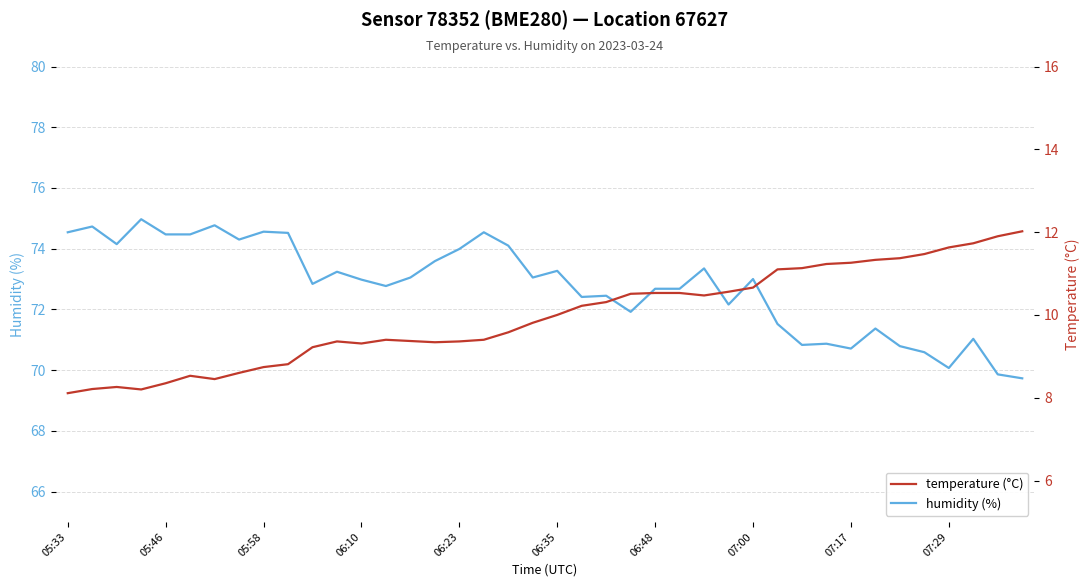

Reading left to right, list all the values displayed in this chart.

humidity (%): 74.5	74.7	74.2	75.0	74.5	74.5	74.8	74.3	74.6	74.5	72.8	73.2	73.0	72.8	73.0	73.6	74.0	74.5	74.1	73.0	73.3	72.4	72.5	71.9	72.7	72.7	73.3	72.2	73.0	71.5	70.8	70.9	70.7	71.4	70.8	70.6	70.1	71.0	69.9	69.7
temperature (°C): 8.1	8.2	8.3	8.2	8.3	8.5	8.4	8.6	8.7	8.8	9.2	9.4	9.3	9.4	9.4	9.3	9.4	9.4	9.6	9.8	10.0	10.2	10.3	10.5	10.5	10.5	10.5	10.6	10.7	11.1	11.1	11.2	11.3	11.3	11.4	11.5	11.6	11.7	11.9	12.0